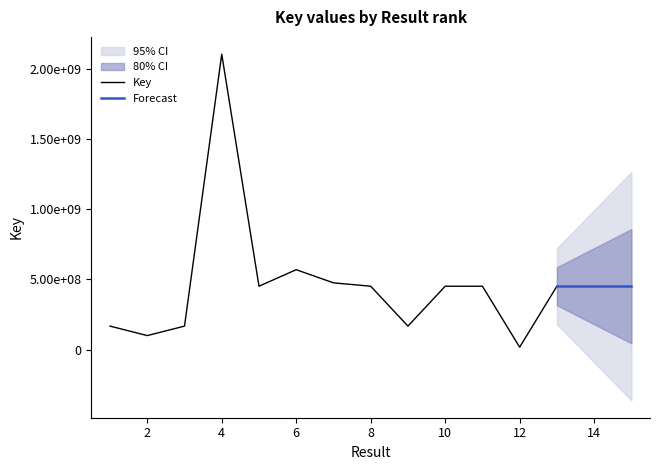

The value at 8 is 451423134. True or false?

True